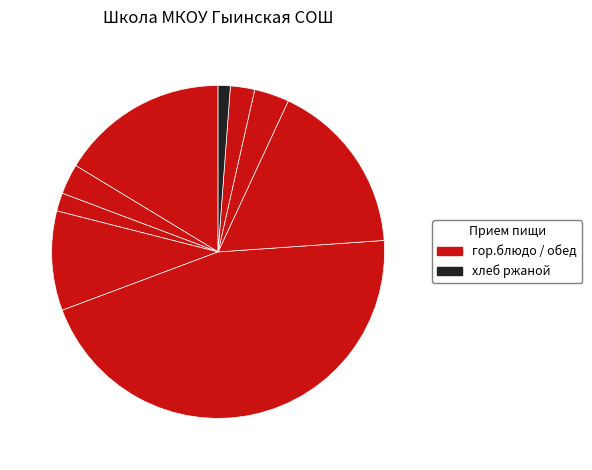

Count the number of slices in the pie.

9